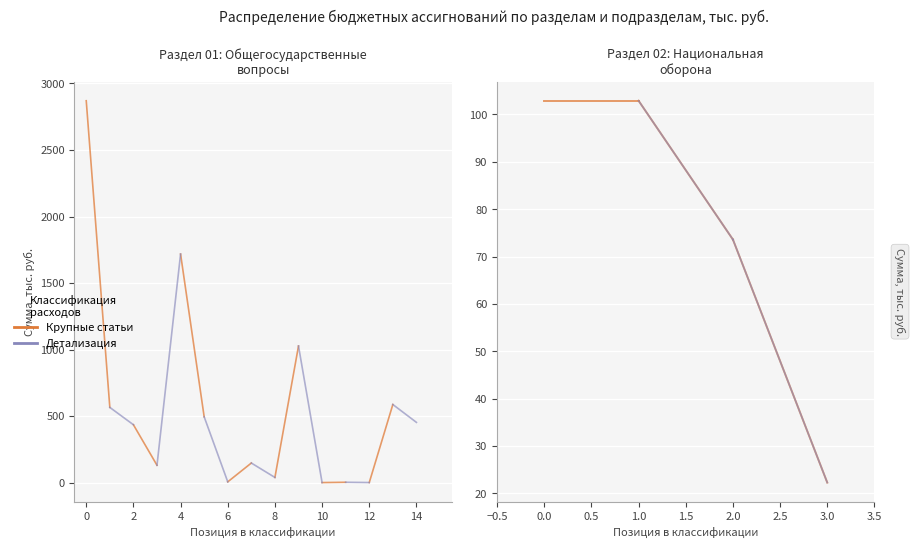

Rank the series by their maximum value, from lowest to highest.

Раздел 02 (крупные), Раздел 02 (детали), Раздел 01 (детали), Раздел 01 (крупные)